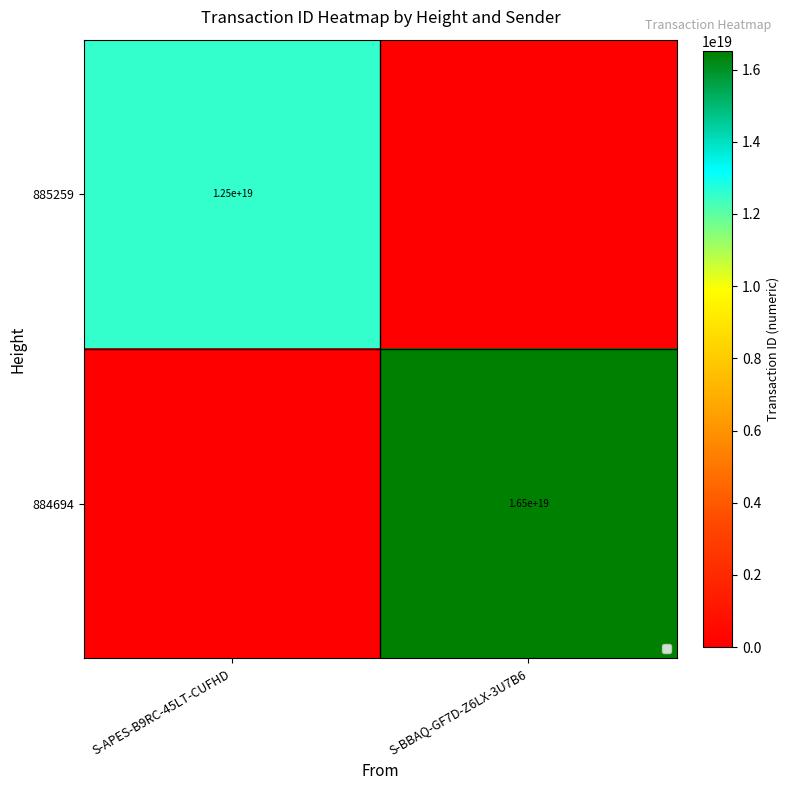

Is it true that 885259 equals 12500000000000000000 at S-APES-B9RC-45LT-CUFHD?

True